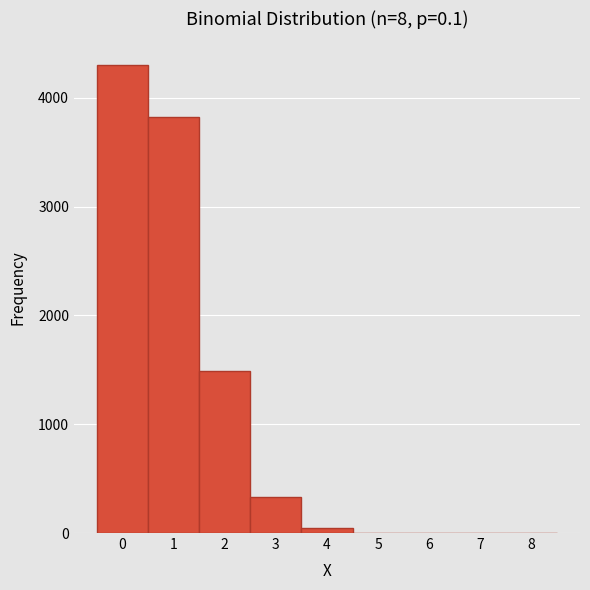

Reading left to right, transcribe this chart: for each bar, give the range it covers on the x-axis and its height. The values are not printed on the chart, so give them approximately, as read against the axis.

-0.5 to 0.5: 4300
0.5 to 1.5: 3800
1.5 to 2.5: 1500
2.5 to 3.5: 300
3.5 to 4.5: under 100
4.5 to 5.5: under 100
5.5 to 6.5: 0
6.5 to 7.5: 0
7.5 to 8.5: 0